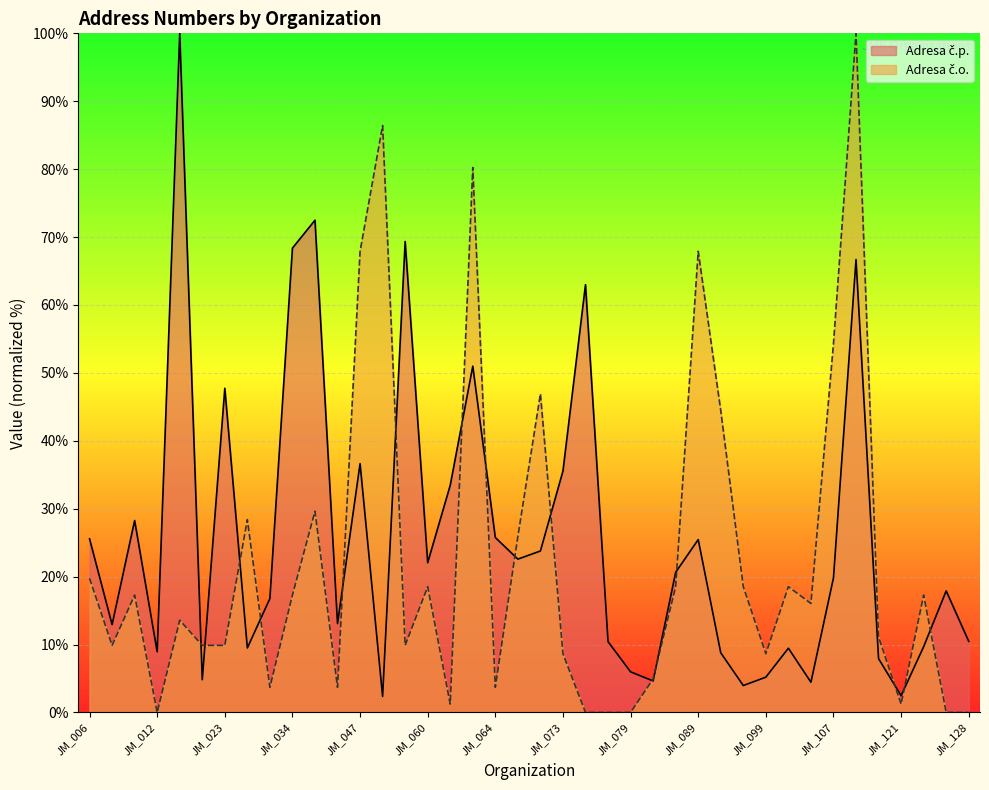

At which category does Adresa č.o. reach its first local valley?

JM_008